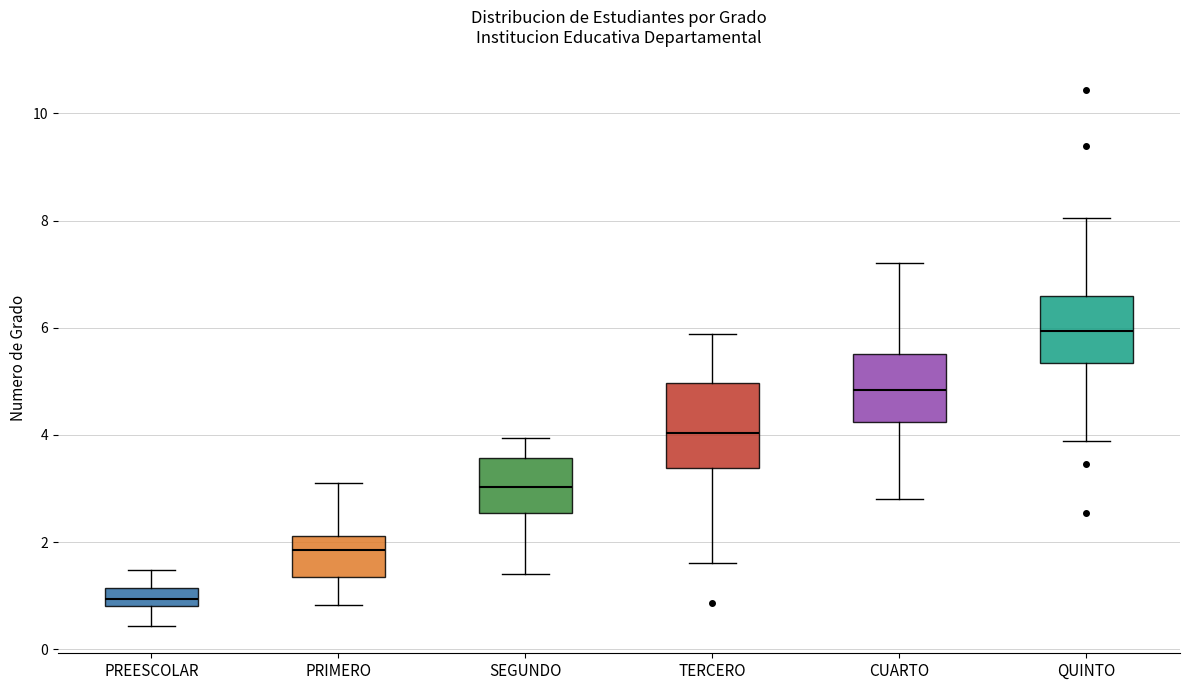

Where is the lower edge of the box for PRIMERO on the y-axis? The values are not printed on the chart, so give them approximately, as read against the axis.

1.4